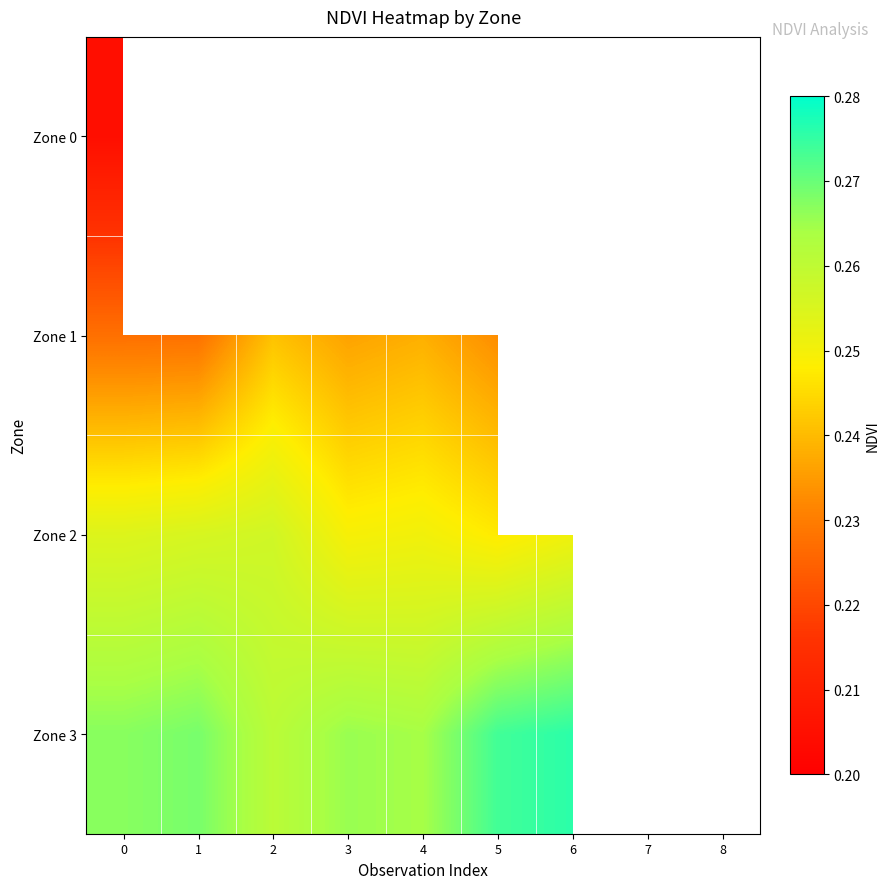

Between 0 and 3, which series saw the biggest shift?

Zone 1